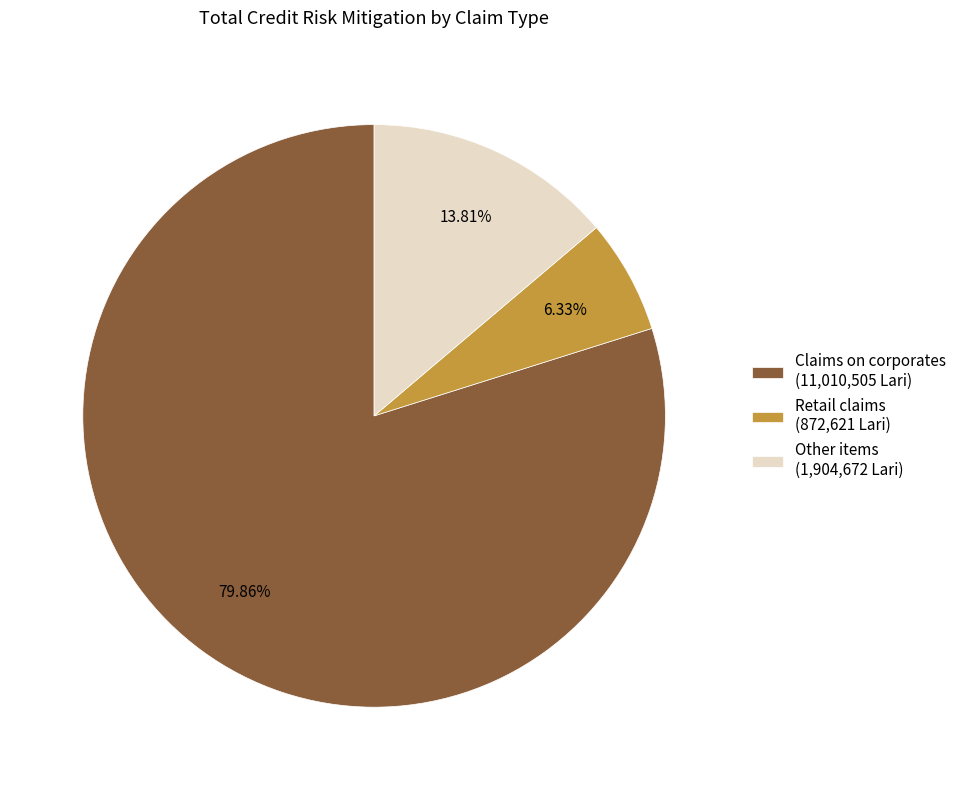

Count the number of slices in the pie.

3